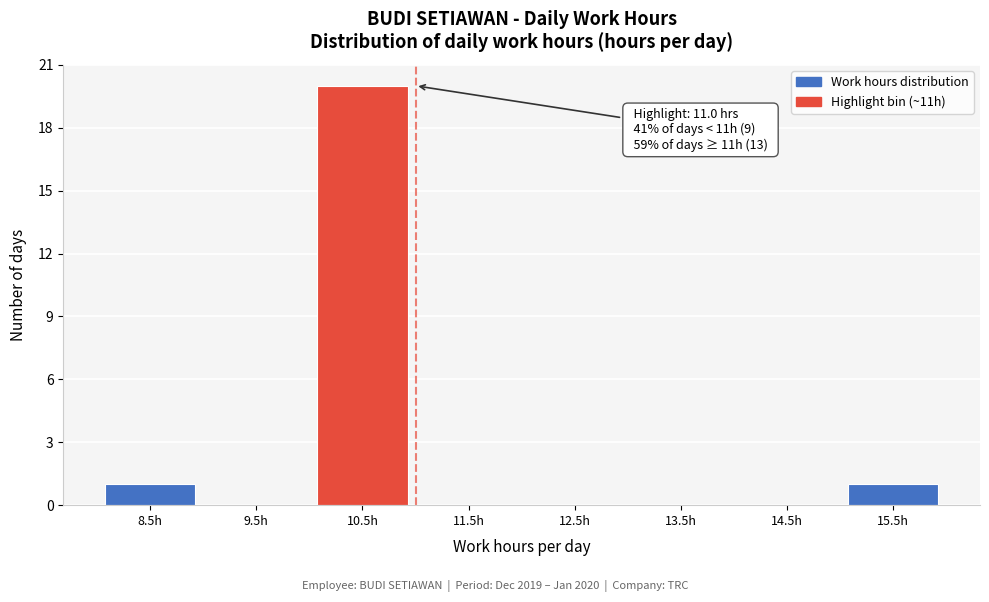

Reading right to left, what are all the values shown in this chart?

15.5h=1	14.5h=0	13.5h=0	12.5h=0	11.5h=0	10.5h=20	9.5h=0	8.5h=1